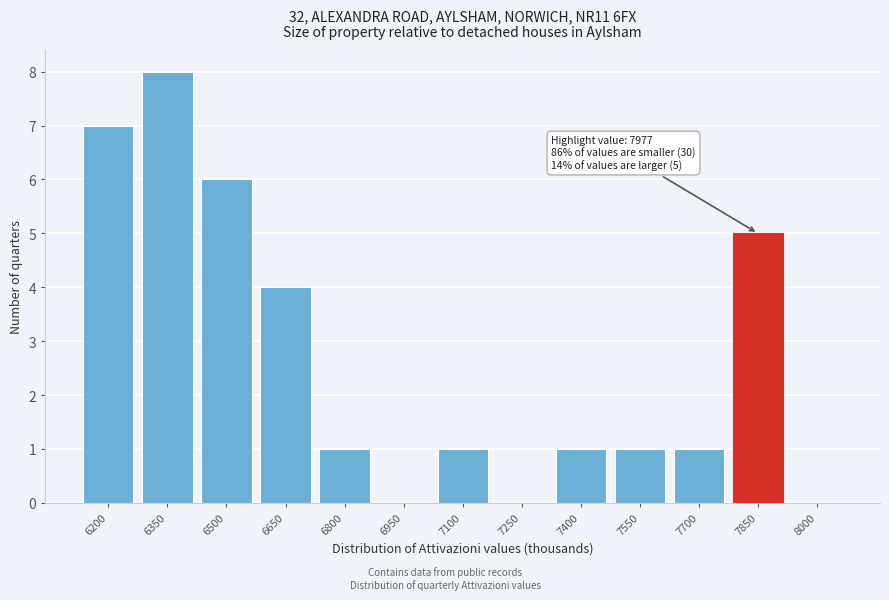

Reading left to right, what are all the values shown in this chart?

6200=7	6350=8	6500=6	6650=4	6800=1	6950=0	7100=1	7250=0	7400=1	7550=1	7700=1	7850=5	8000=0